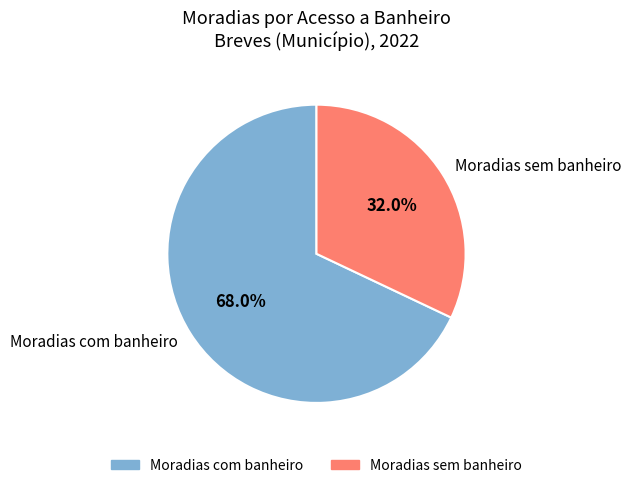

Rank the categories by value from lowest to highest.

Moradias sem banheiro, Moradias com banheiro